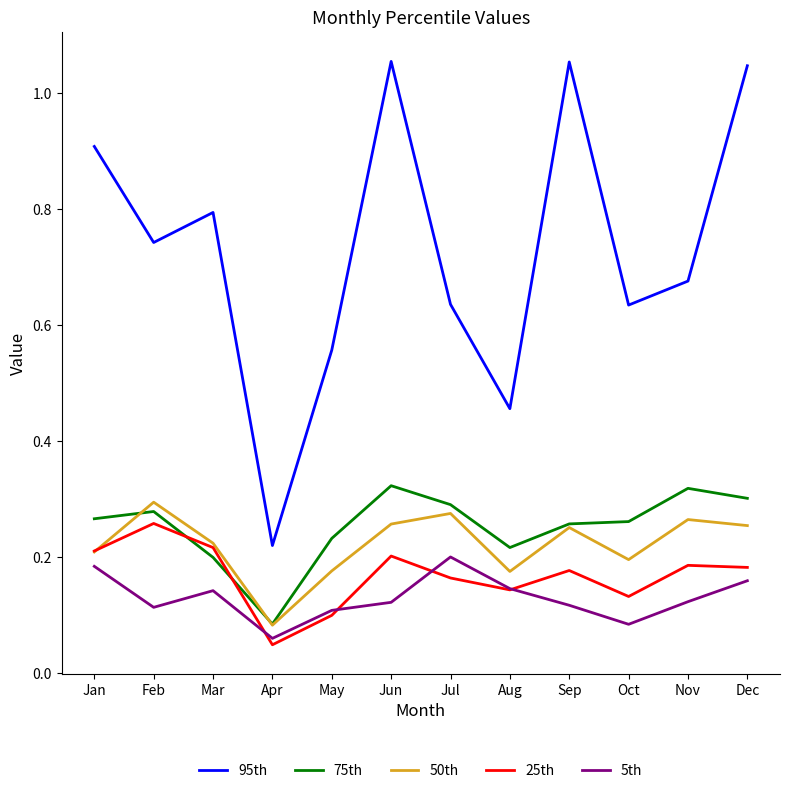

Rank the series at Nov from lowest to highest value.

5th, 25th, 50th, 75th, 95th